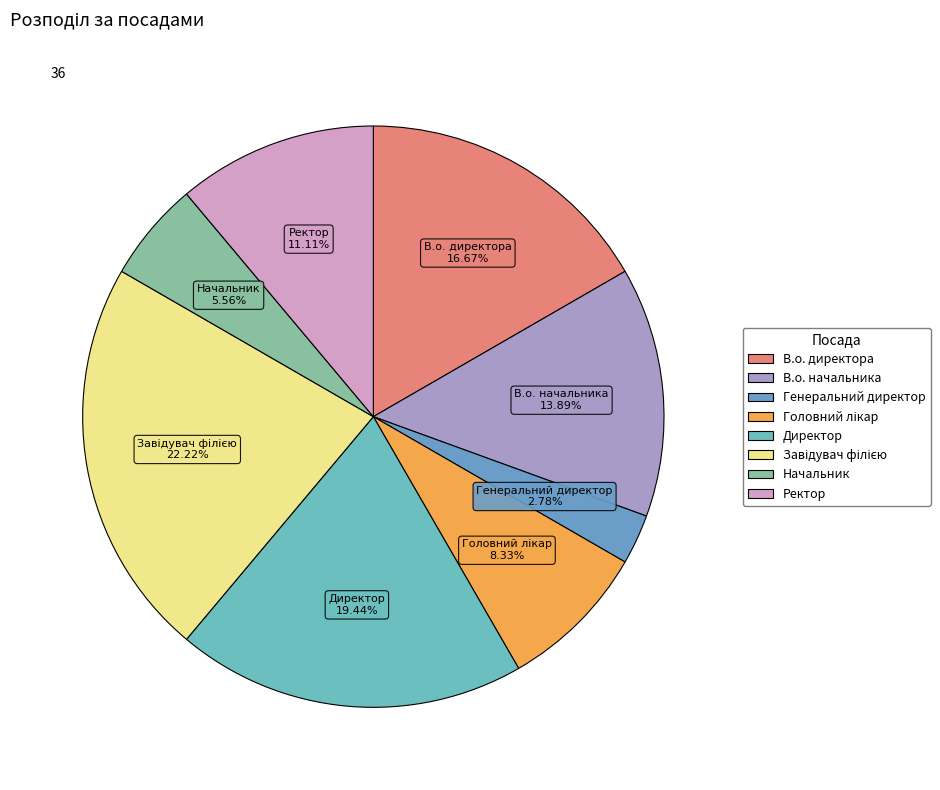

Which category has the smallest portion of the pie?

Генеральний директор